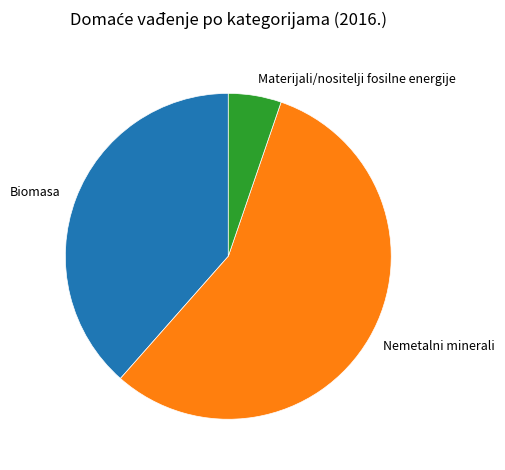

True or false: Nemetalni minerali accounts for 56% of the total.

True